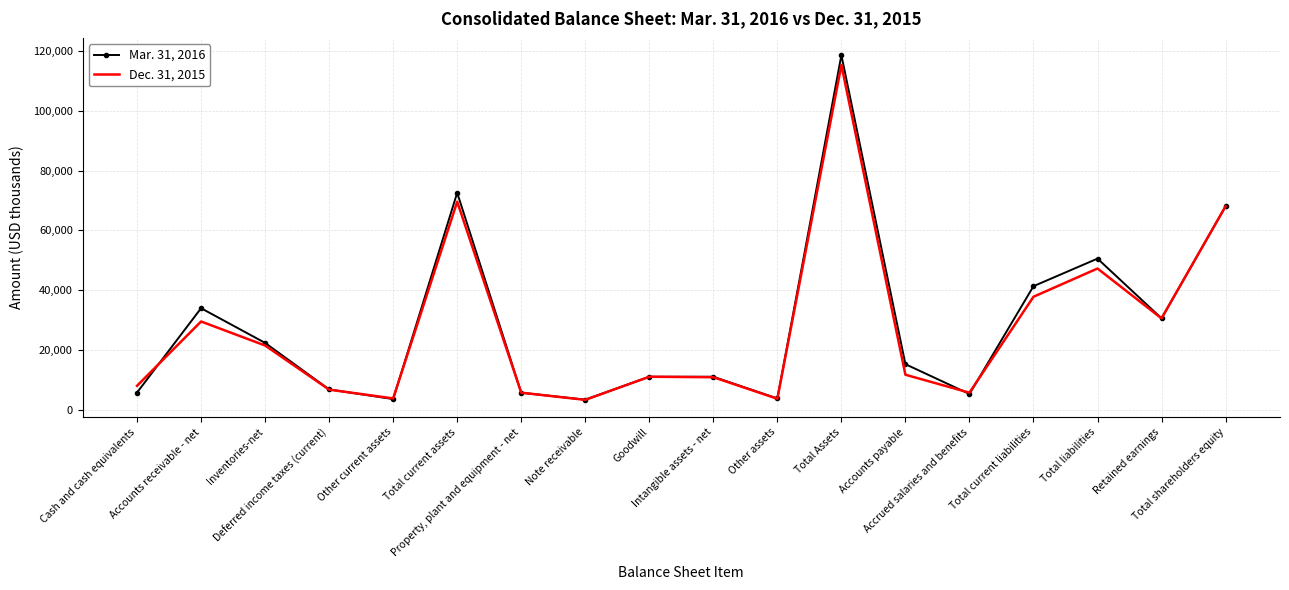

What is the minimum value for Mar. 31, 2016?

3387